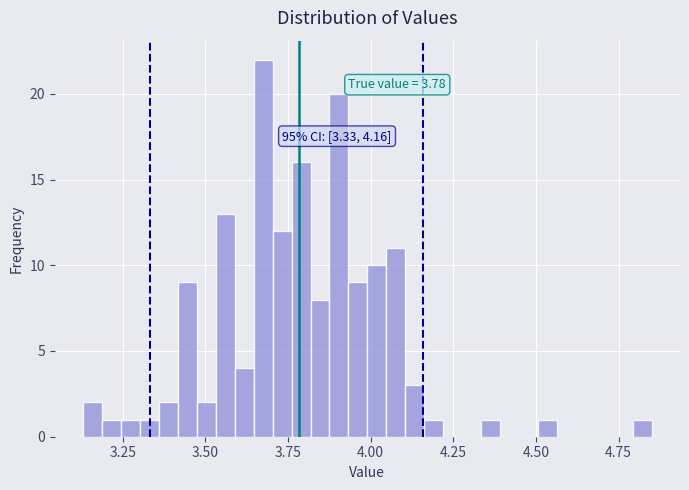

Read against the x-axis, roughly where is the centre of the tallest bar?

3.65